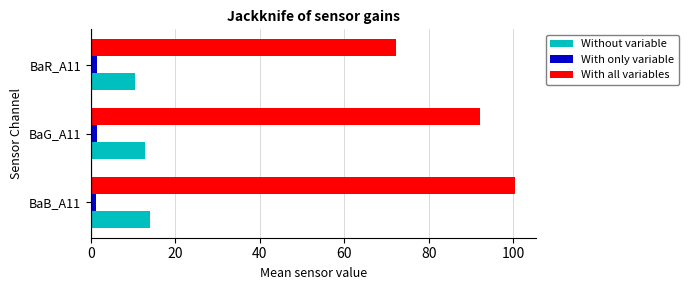

What are all the series names shown in the legend?

Without variable, With only variable, With all variables